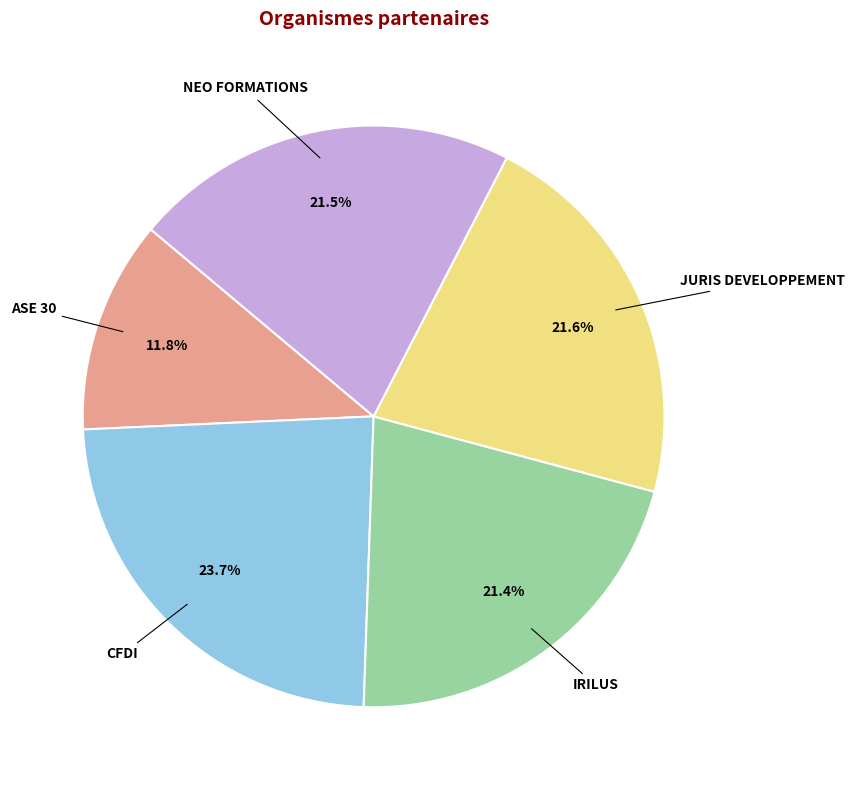

Is CFDI the majority of the pie?

No